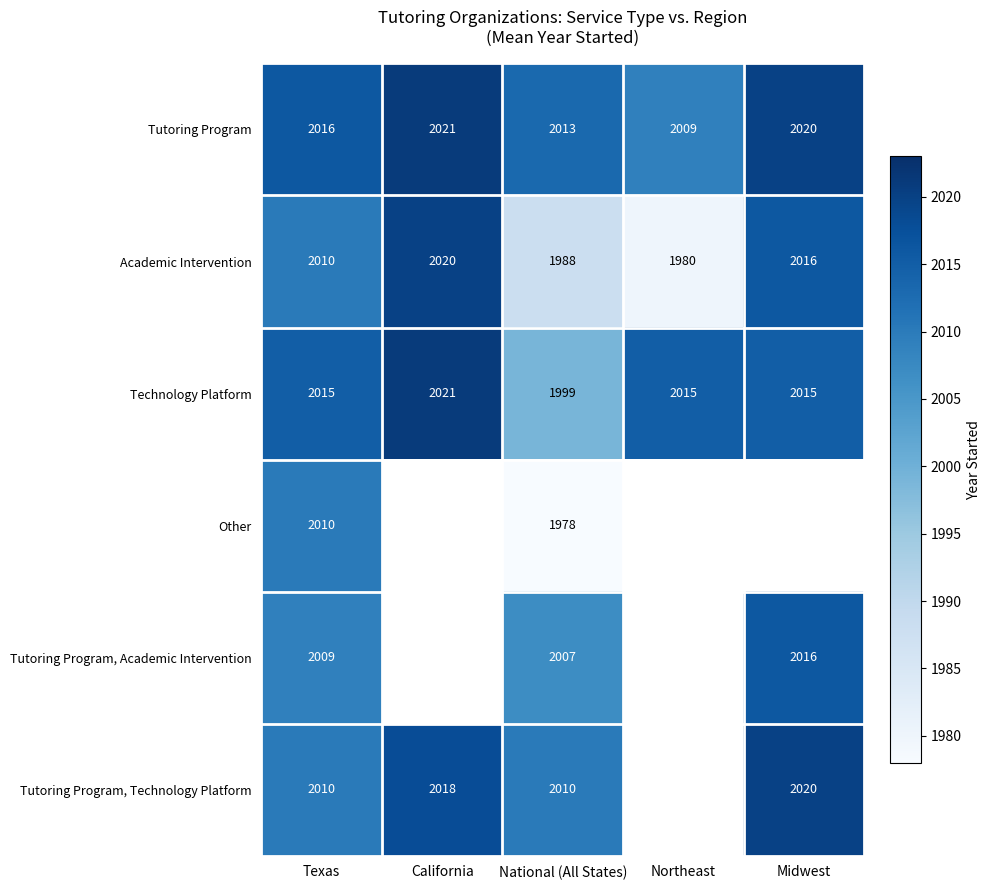

Rank the categories by Academic Intervention value from highest to lowest.

California, Midwest, Texas, National (All States), Northeast